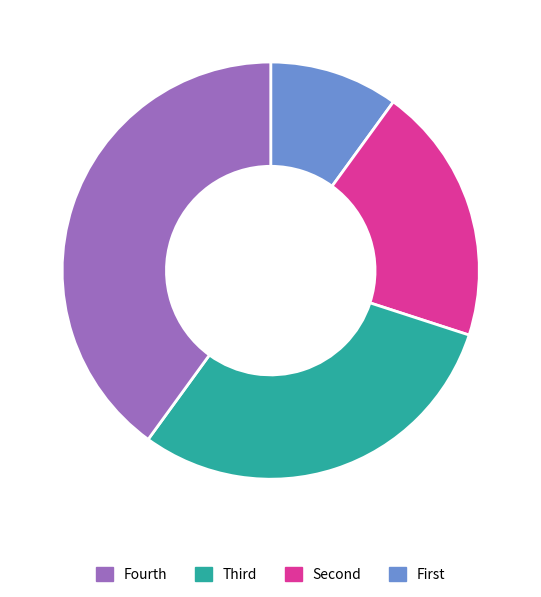

Is there a majority slice in this chart?

No